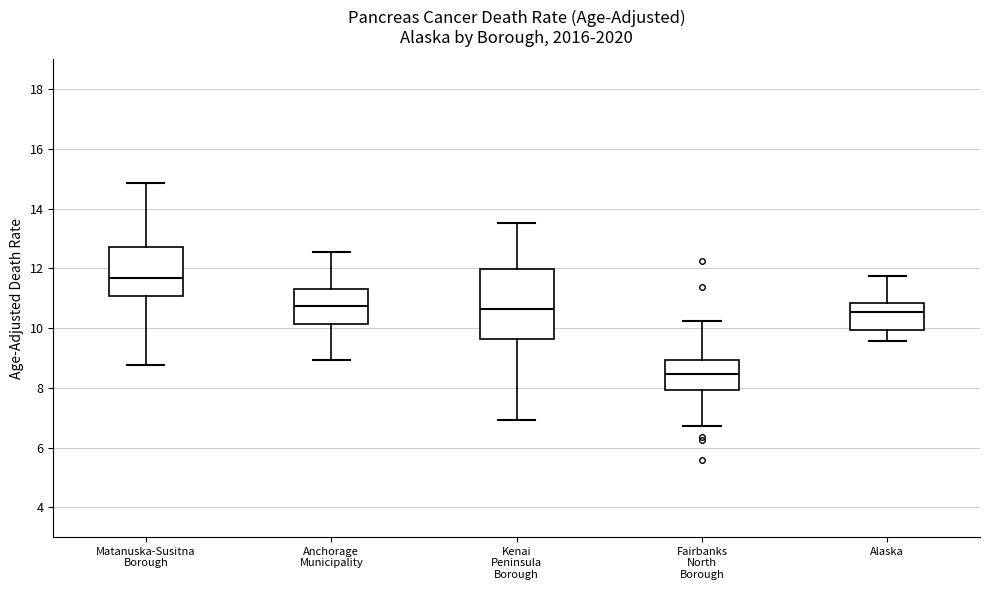

Which box has the highest median line?

Matanuska-Susitna Borough